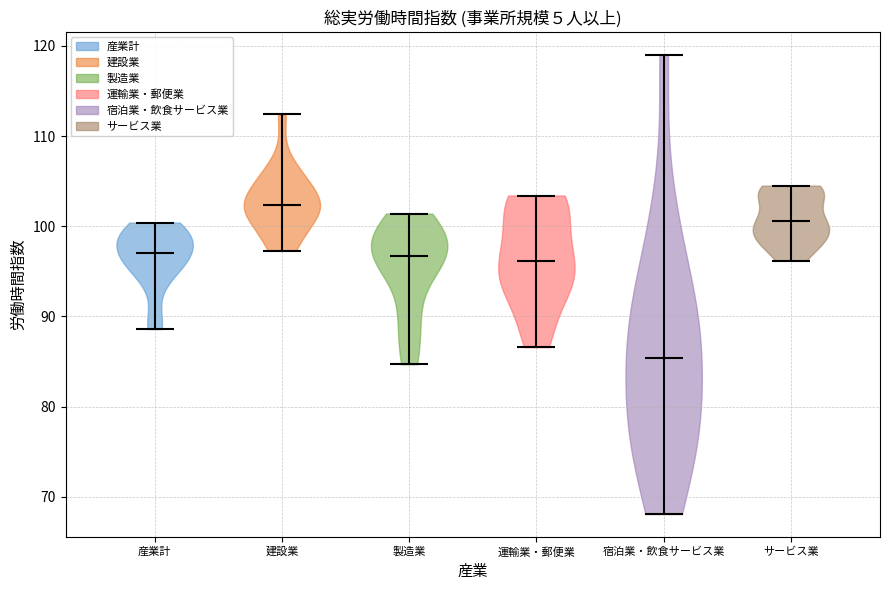

Where does the median line of the violin for 製造業 sit on the y-axis? The values are not printed on the chart, so give them approximately, as read against the axis.

97